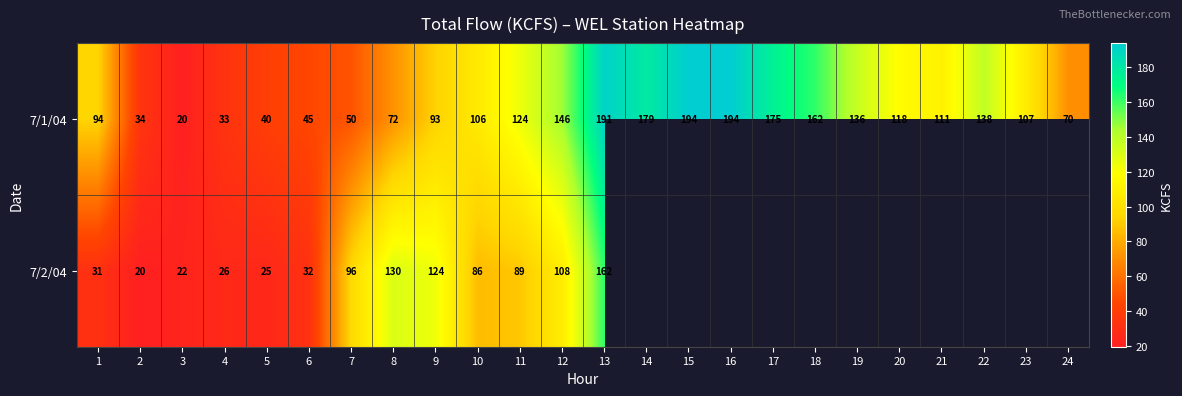

What is the difference between the maximum and minimum values in the 7/1/04 series?

174